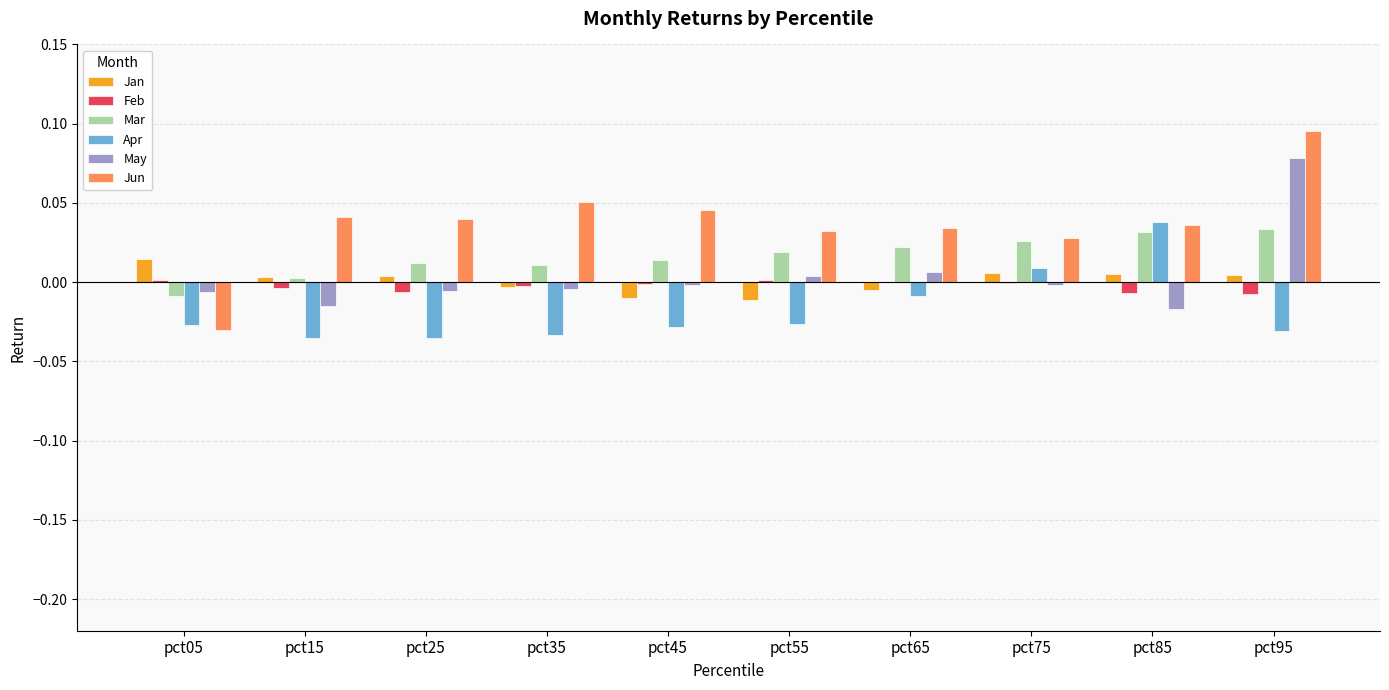

True or false: Mar has a value of 0.1 at pct85.

False